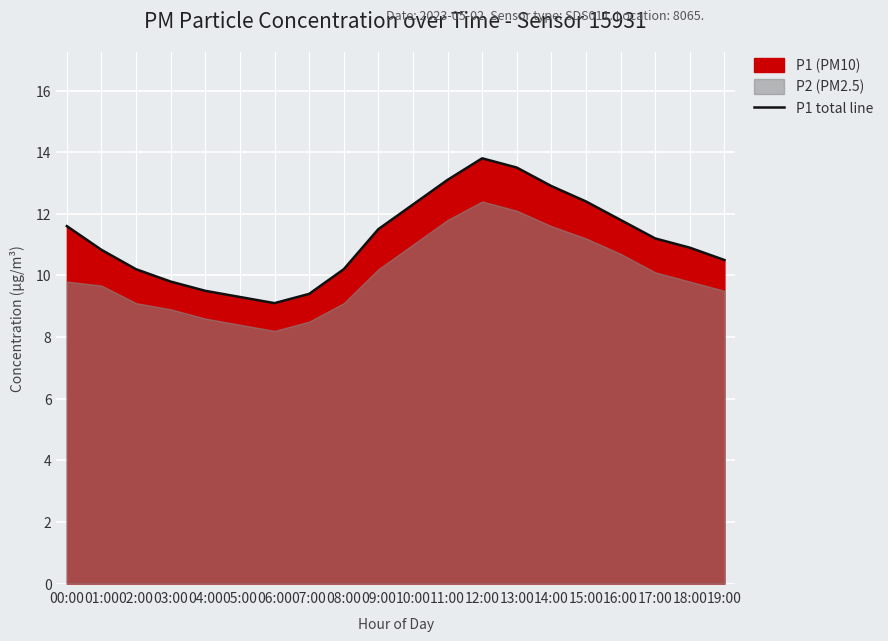

True or false: the data has more than 1 interior local peaks.

False